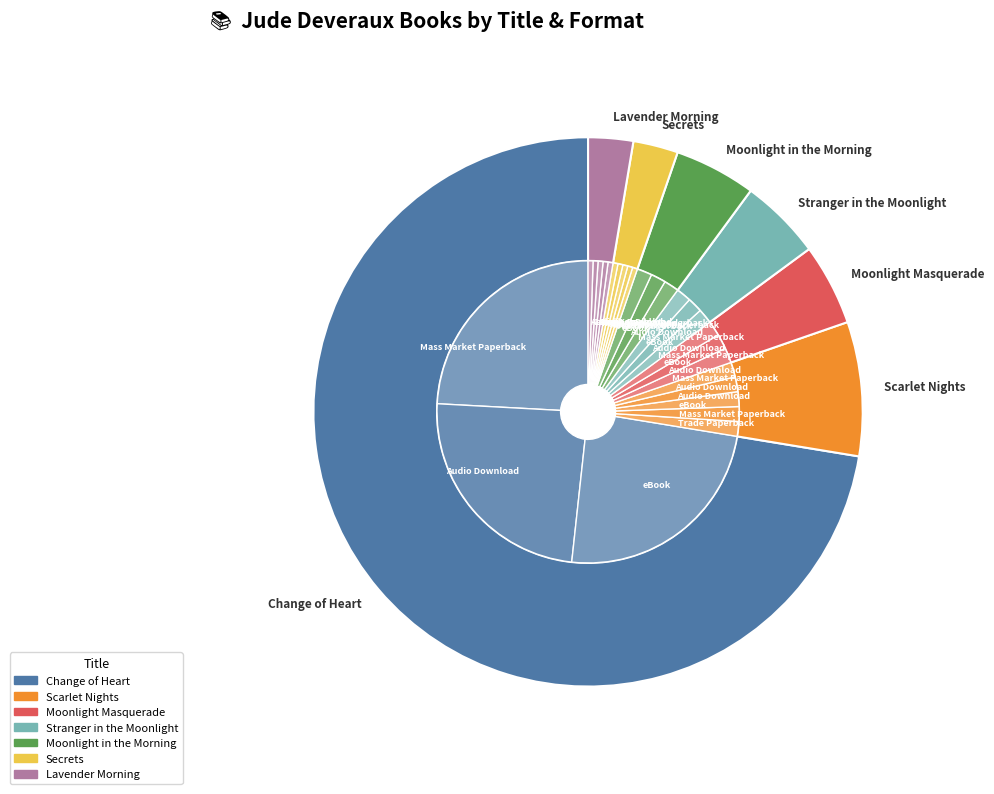

Rank the categories by value from lowest to highest.

Secrets, Lavender Morning, Moonlight in the Morning, Stranger in the Moonlight, Moonlight Masquerade, Scarlet Nights, Change of Heart